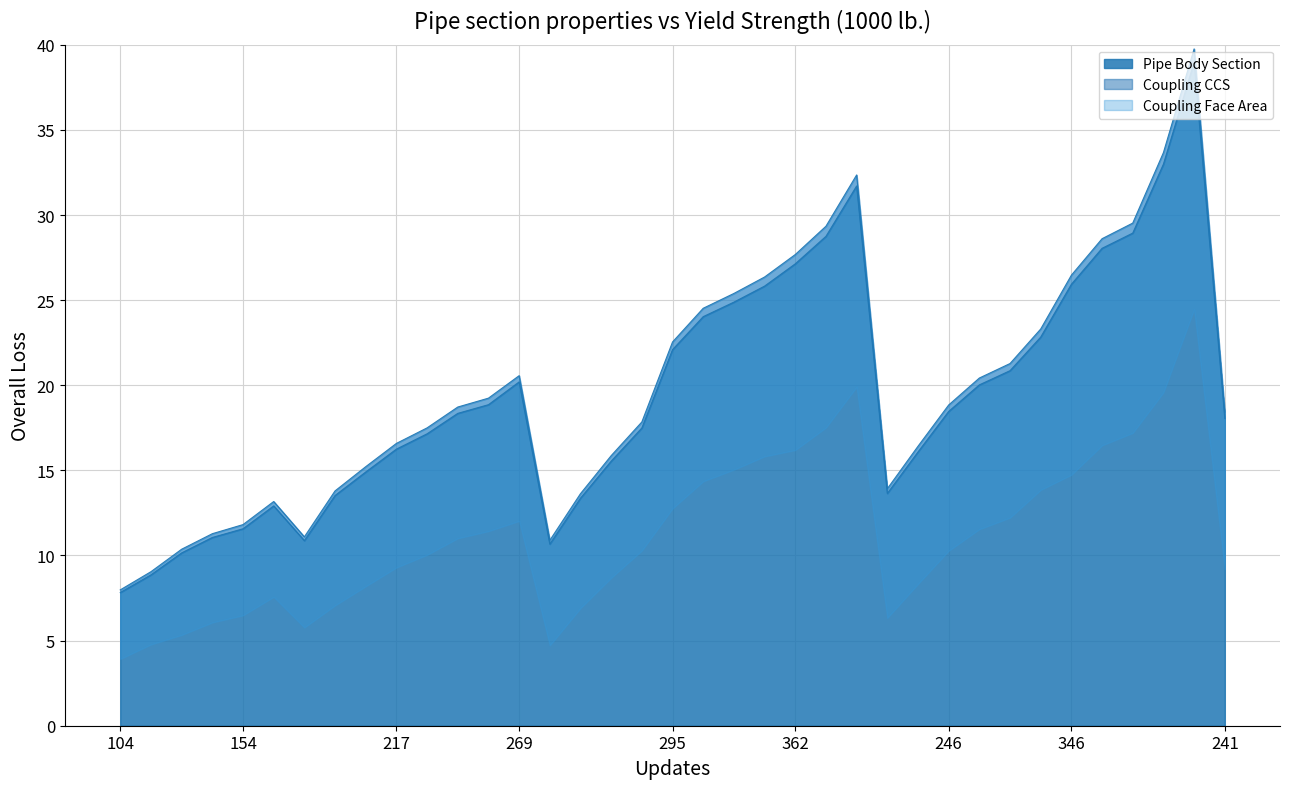

Which has a higher value, 25 or 34?

34